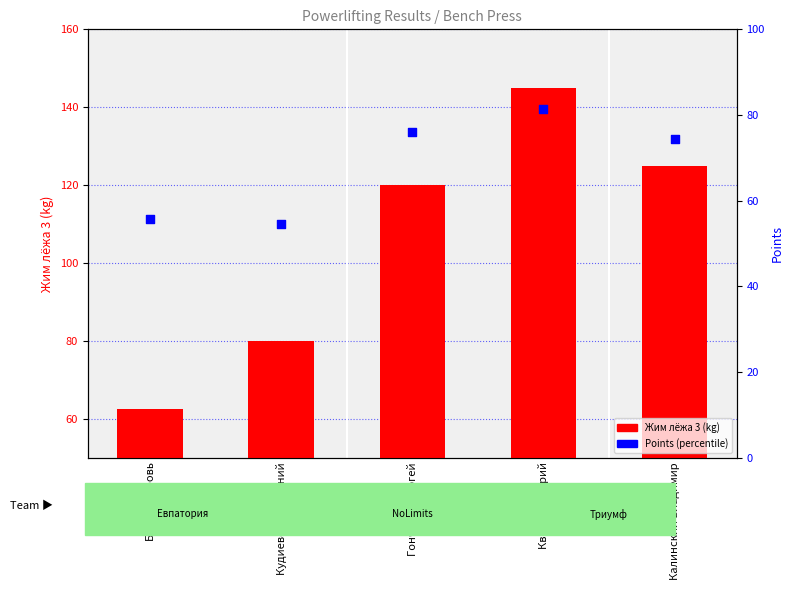

At which category is the sum across all series the highest?

Кваша Дмитрий